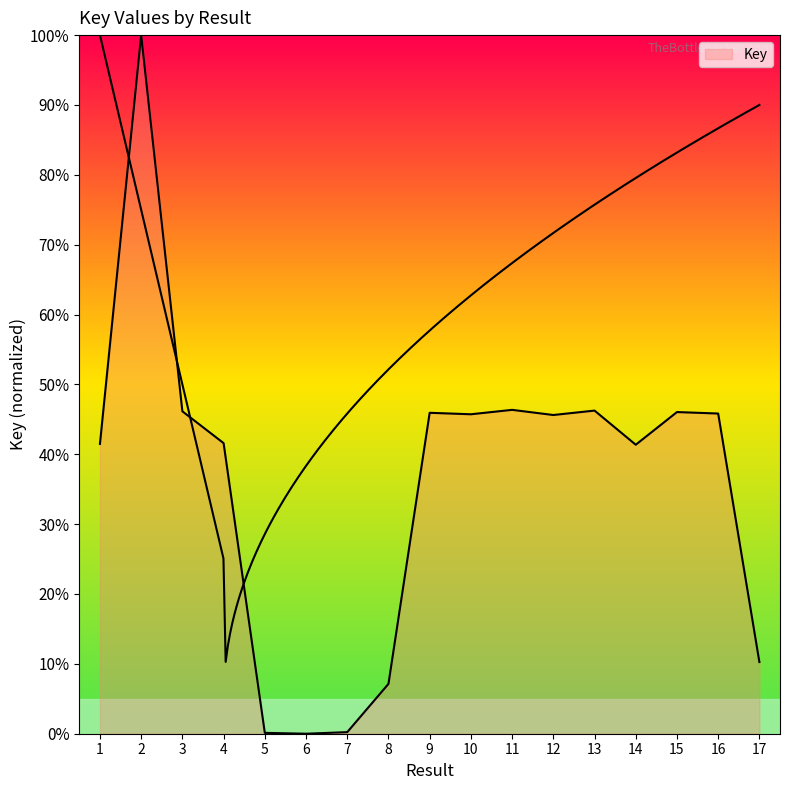

Approximately how many times larger is the value at 16 compared to 17?

4.5